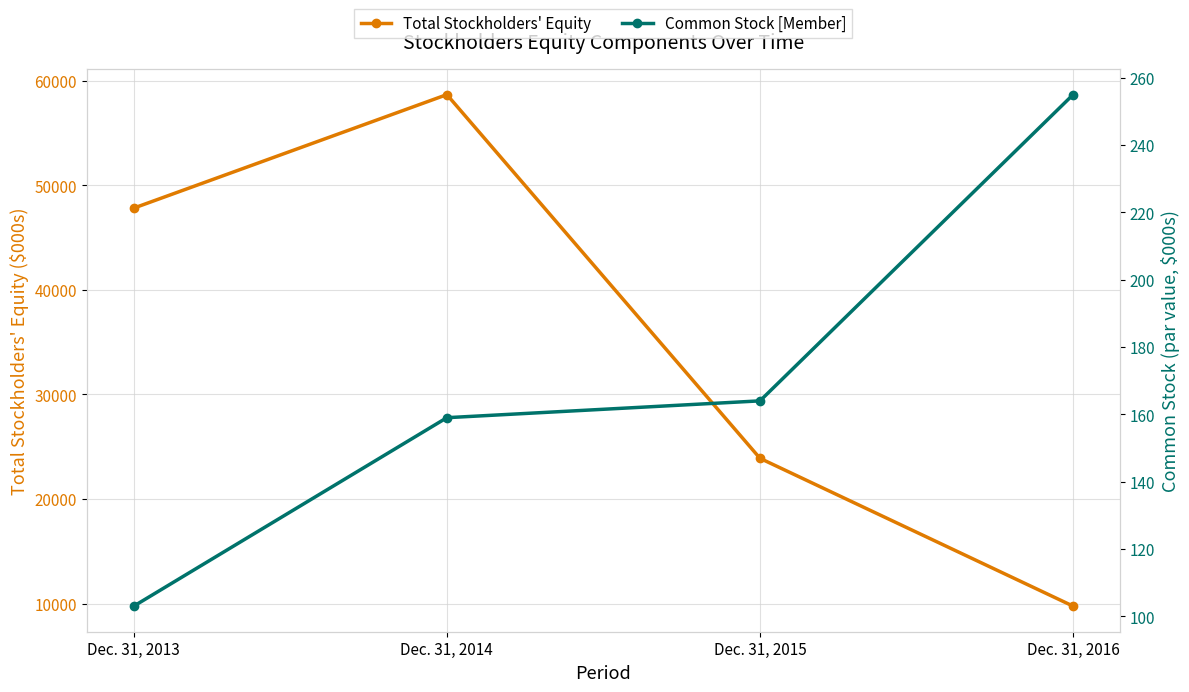

True or false: Total Stockholders' Equity has more than 0 points higher than both neighbors.

True